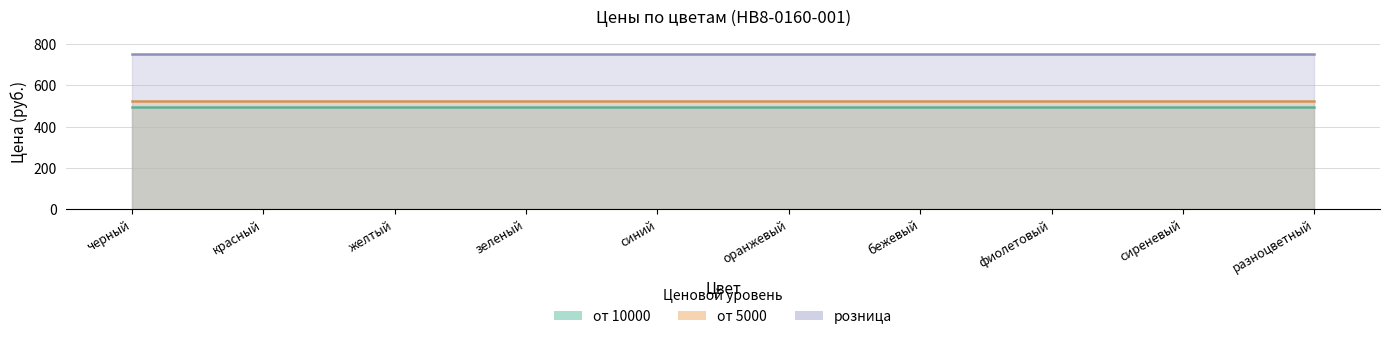

What are all the series names shown in the legend?

от 10000, от 5000, розница